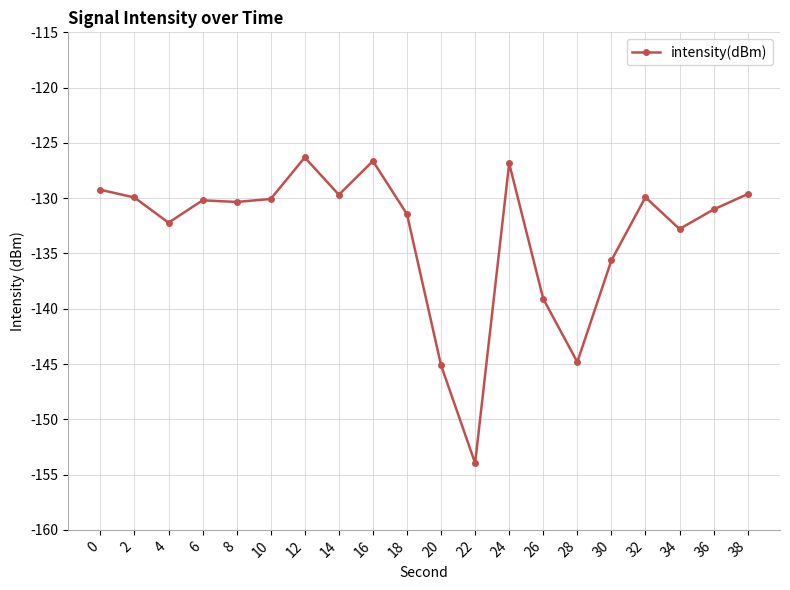

True or false: the data shows -42.6 at 26.

False